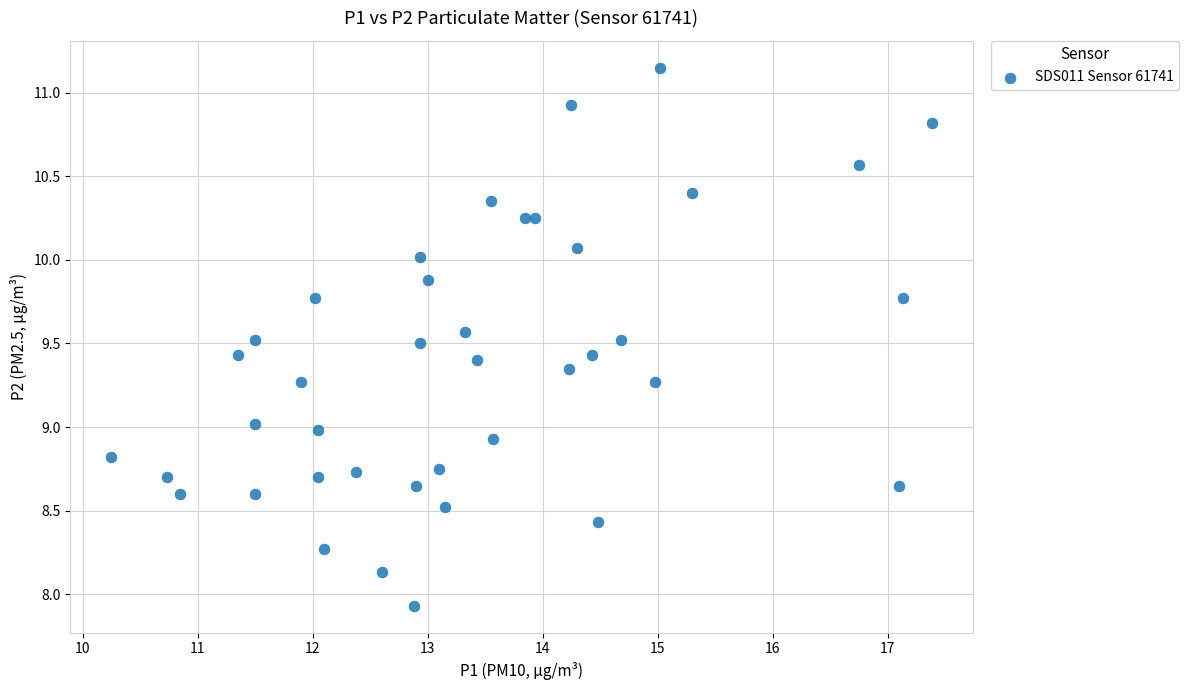

What is the range of Y values (max minus min)?

3.2